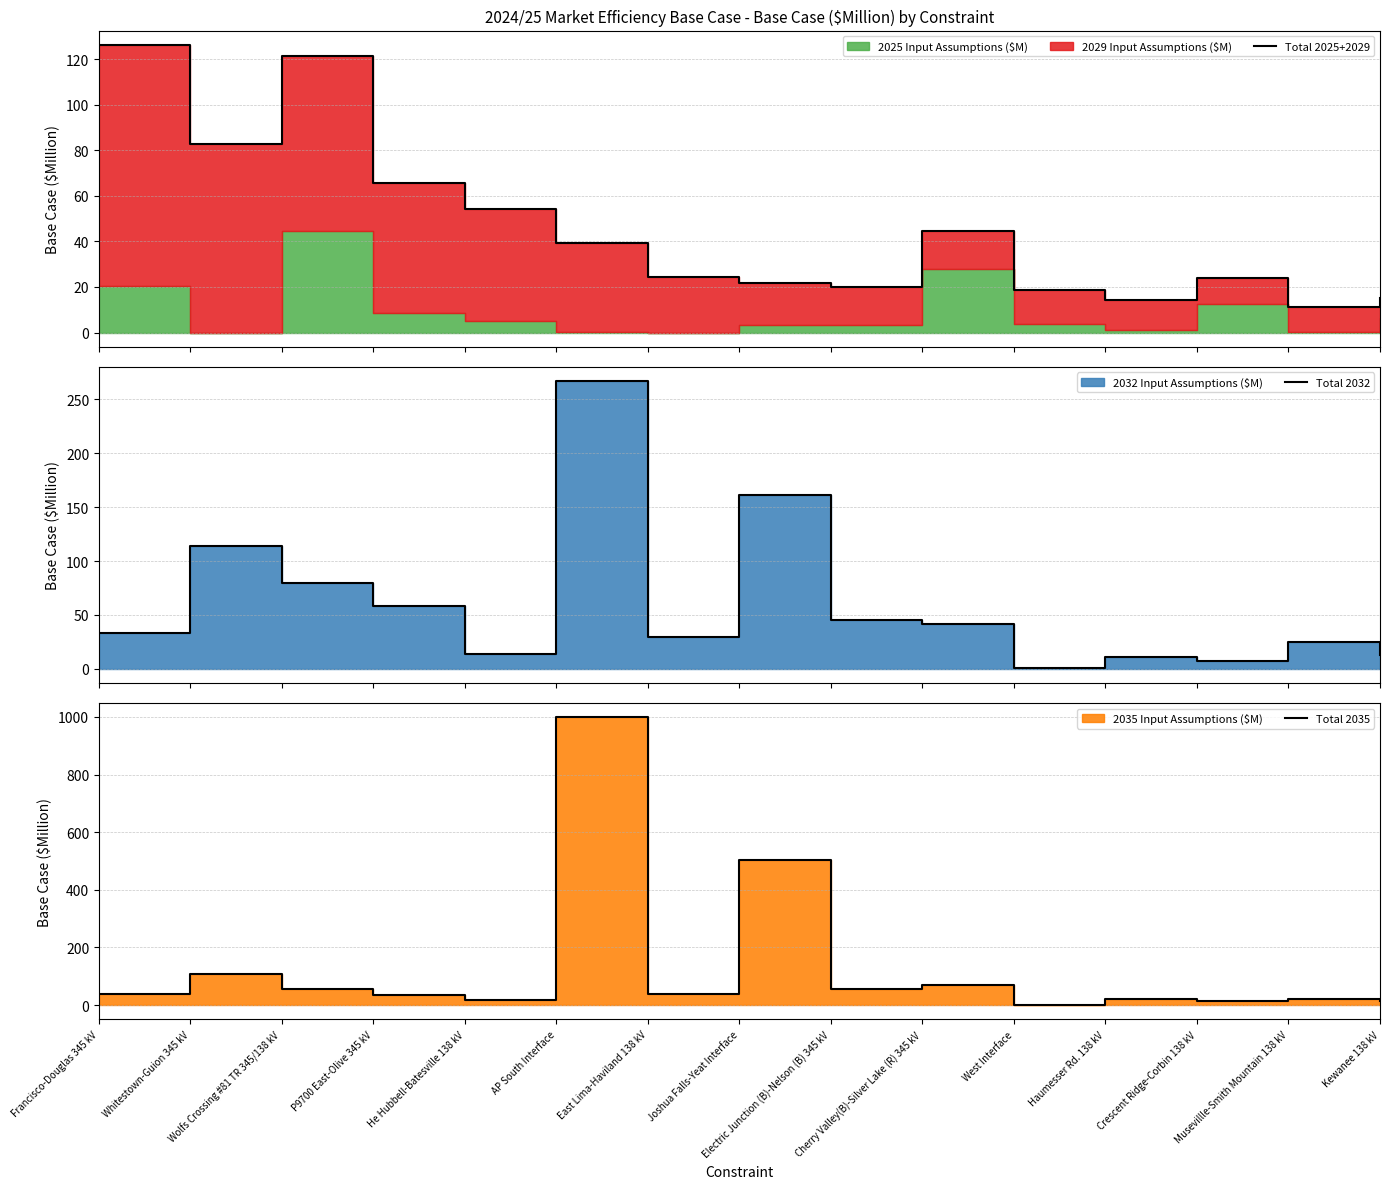

How many values in the Total 2025+2029 series exceed 24?

9